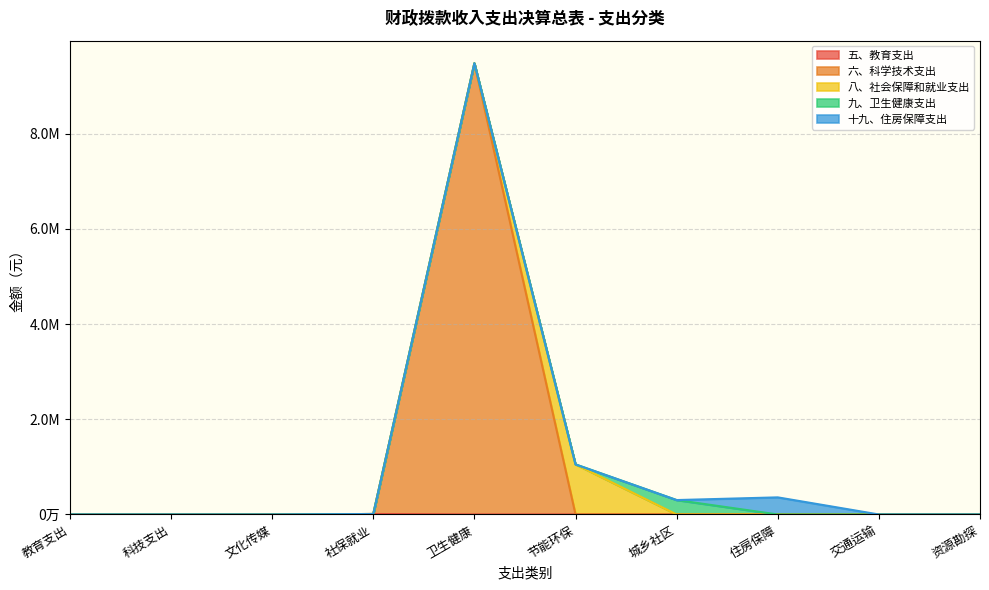

How many interior local peaks does the 十九、住房保障支出 series have?

1